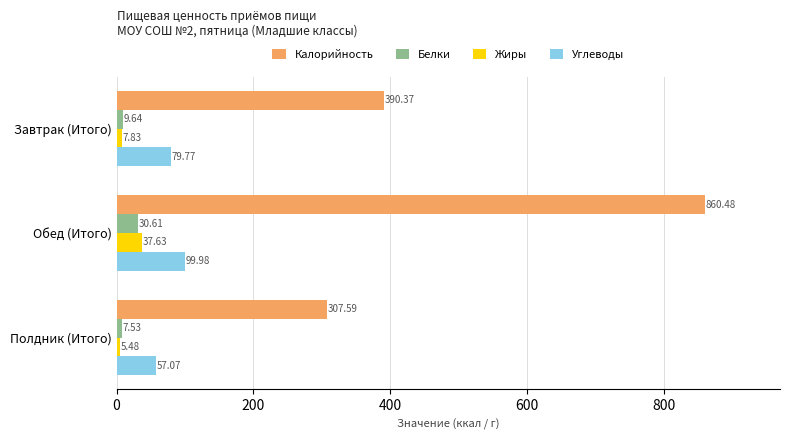

What is the sum of all Белки values?

47.8